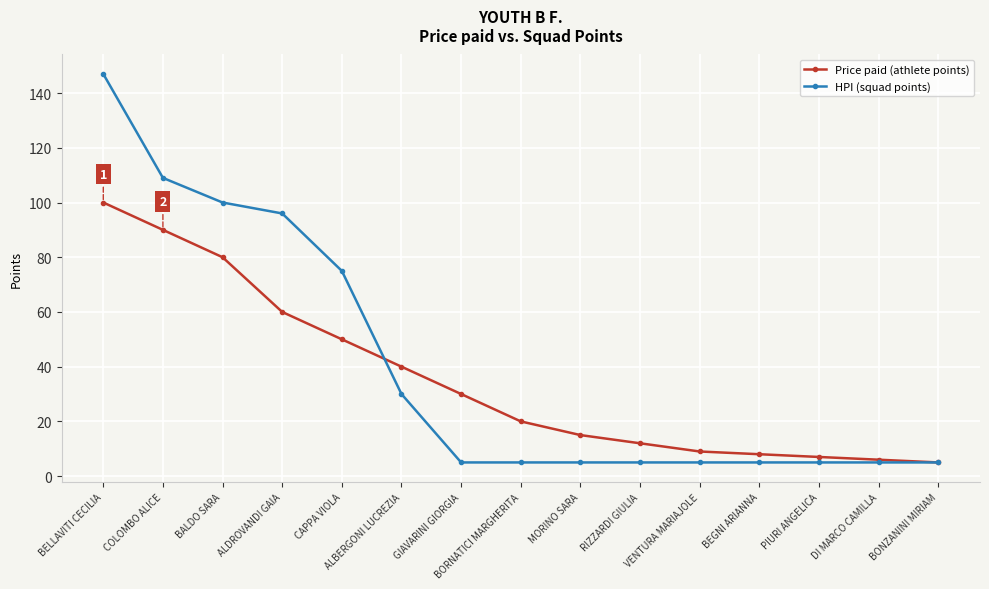

What is the label of the 14th point from the left?

DI MARCO CAMILLA